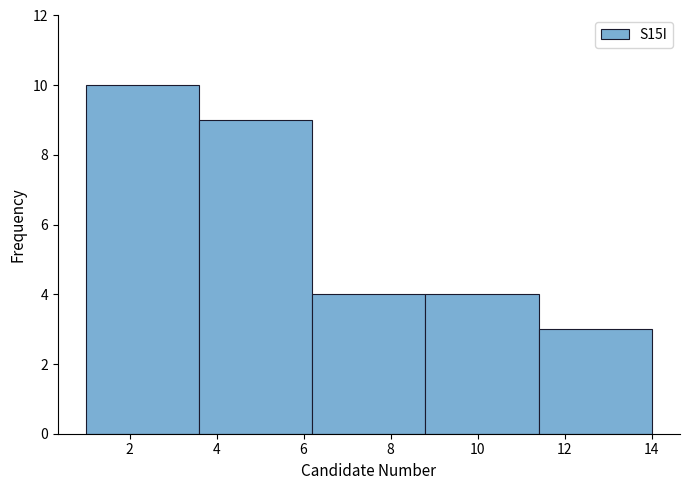

What is the height of the bar covering 1.0 to 3.6 on the x-axis? The values are not printed on the chart, so give them approximately, as read against the axis.

10